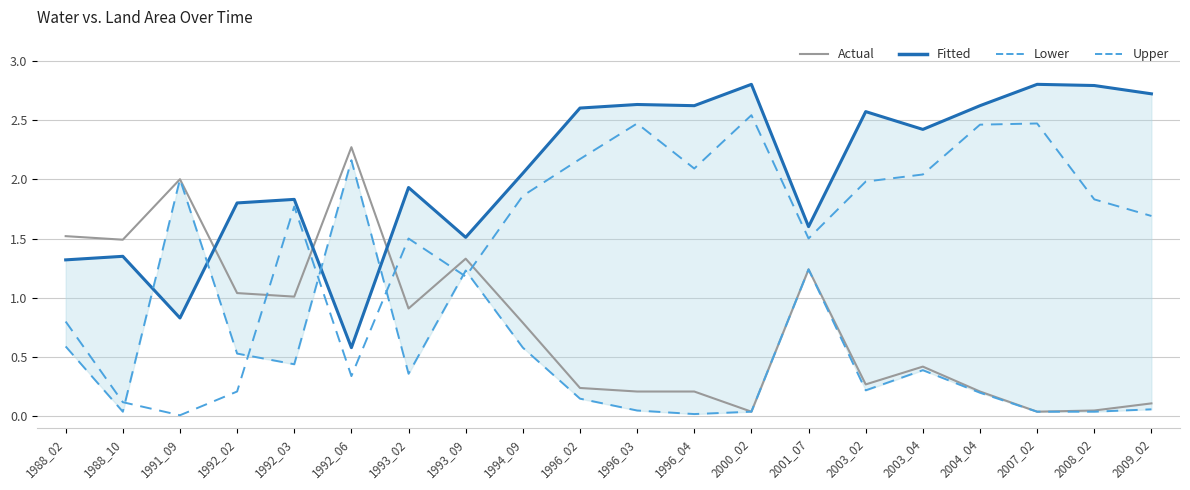

How many lines are shown in the chart?

4